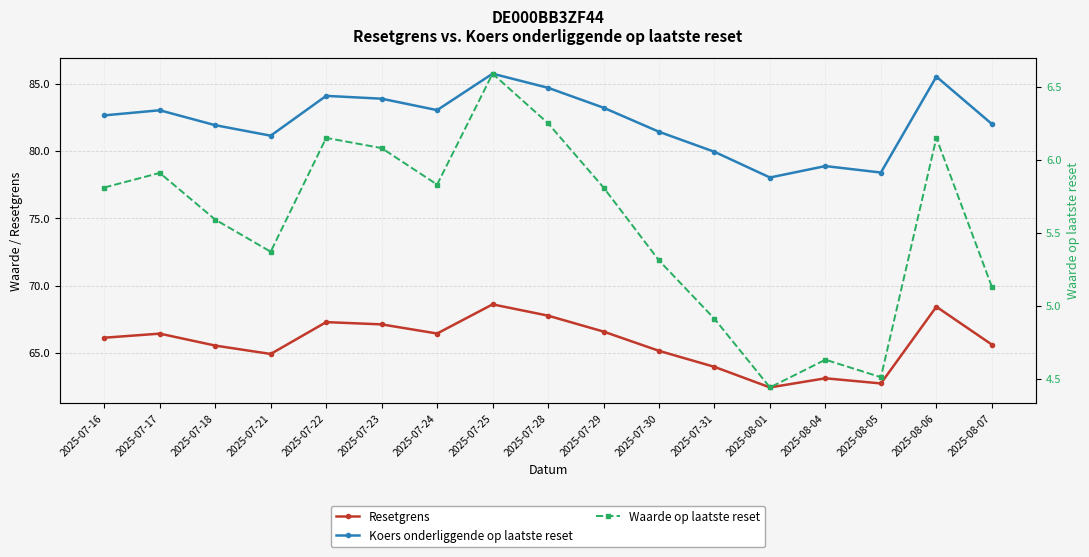

True or false: Koers onderliggende op laatste reset and Resetgrens cross at least once.

False